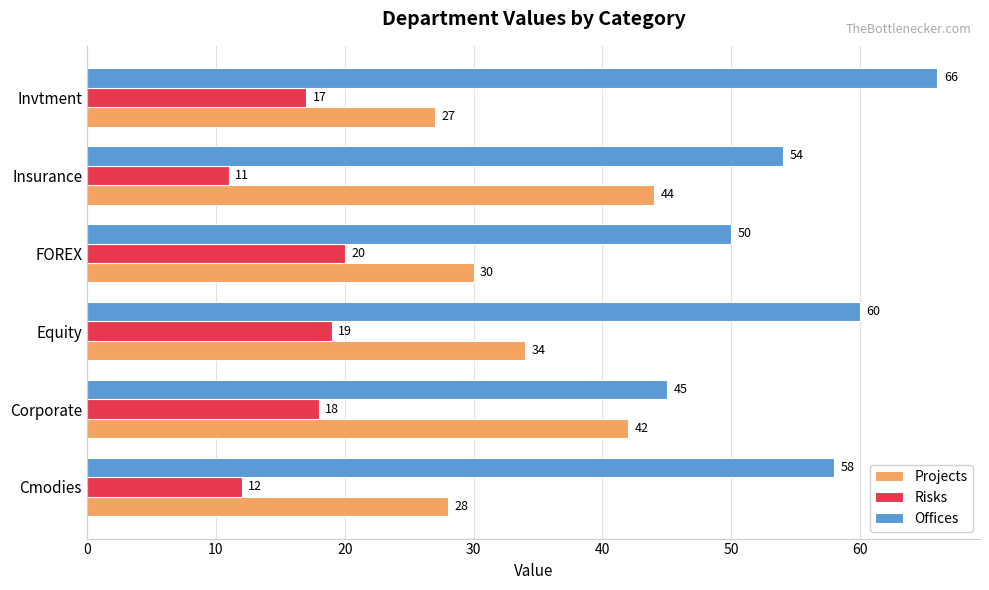

Rank the series by their maximum value, from highest to lowest.

Offices, Projects, Risks